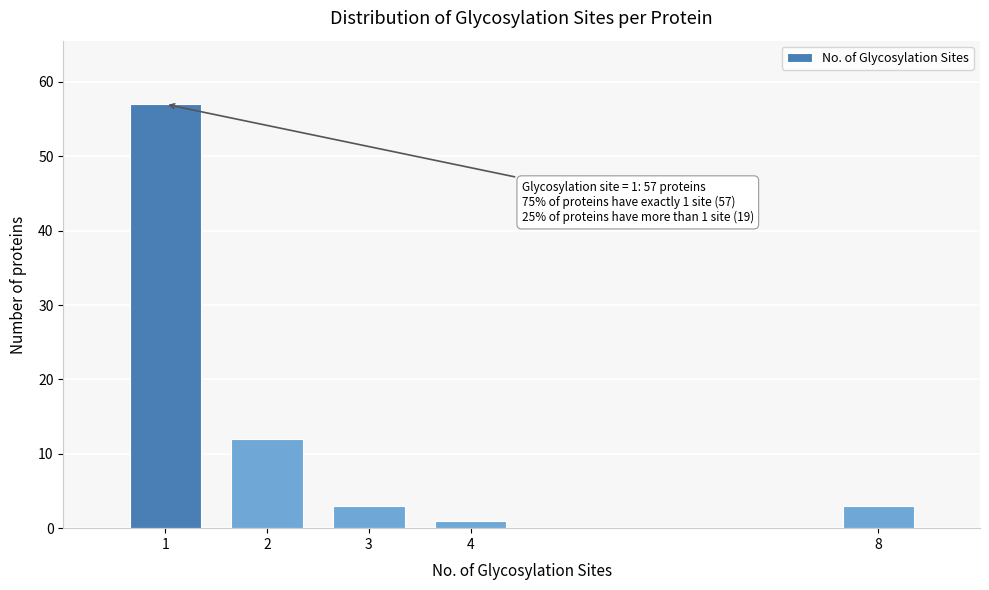

Reading left to right, list all the values displayed in this chart.

57	12	3	1	3